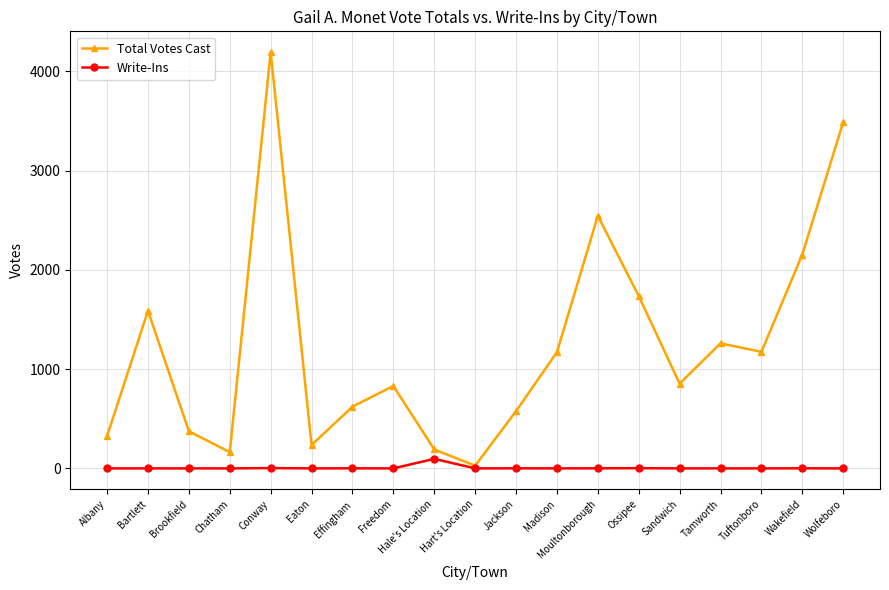

How many data points in Write-Ins are above 0?

7